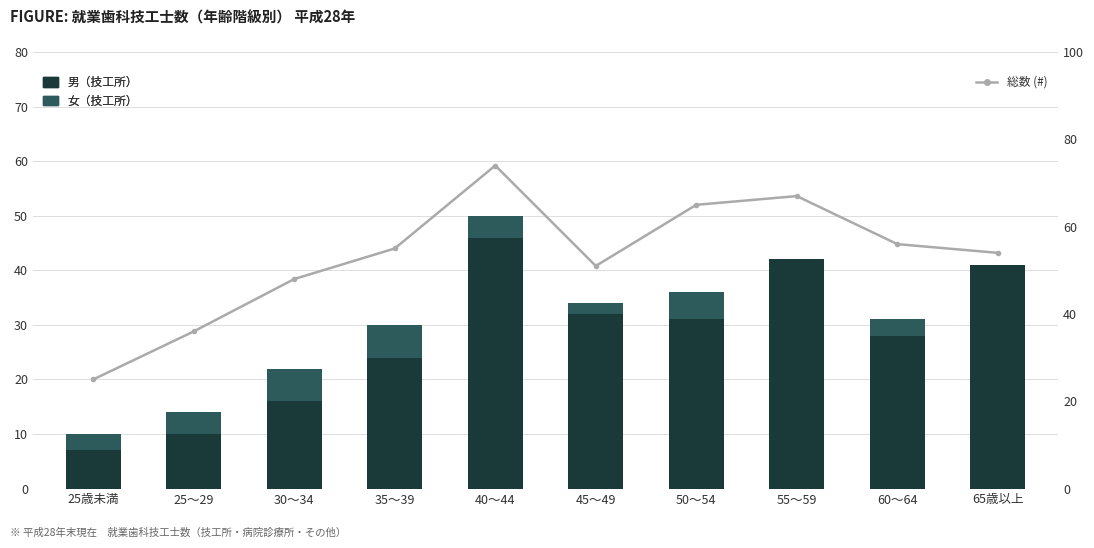

Reading left to right, extract all data points from this chart.

男（技工所）: 7	10	16	24	46	32	31	42	28	41
女（技工所）: 3	4	6	6	4	2	5	0	3	0
総数 (#): 25	36	48	55	74	51	65	67	56	54